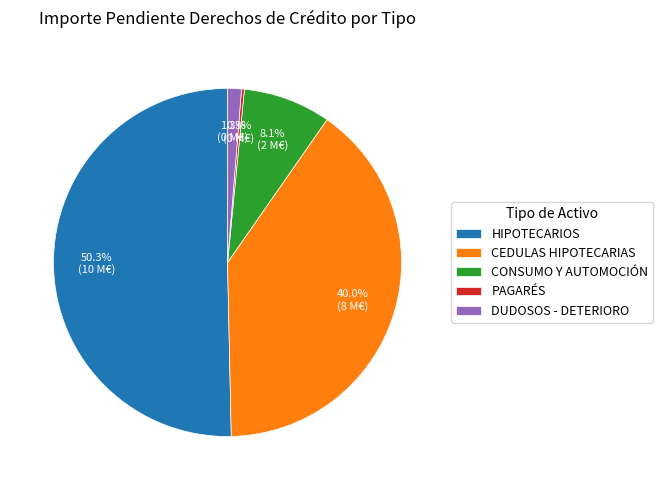

To the nearest percent, what is the difference between the largest and smallest slice percentages?

50%